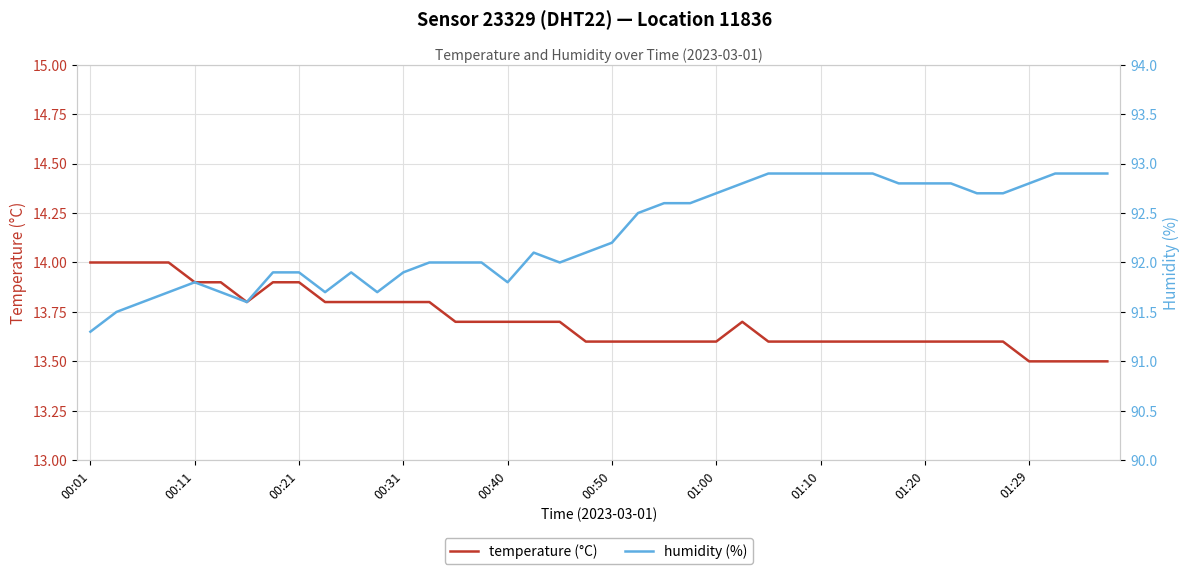

Where does the humidity (%) series first go above 92?

17